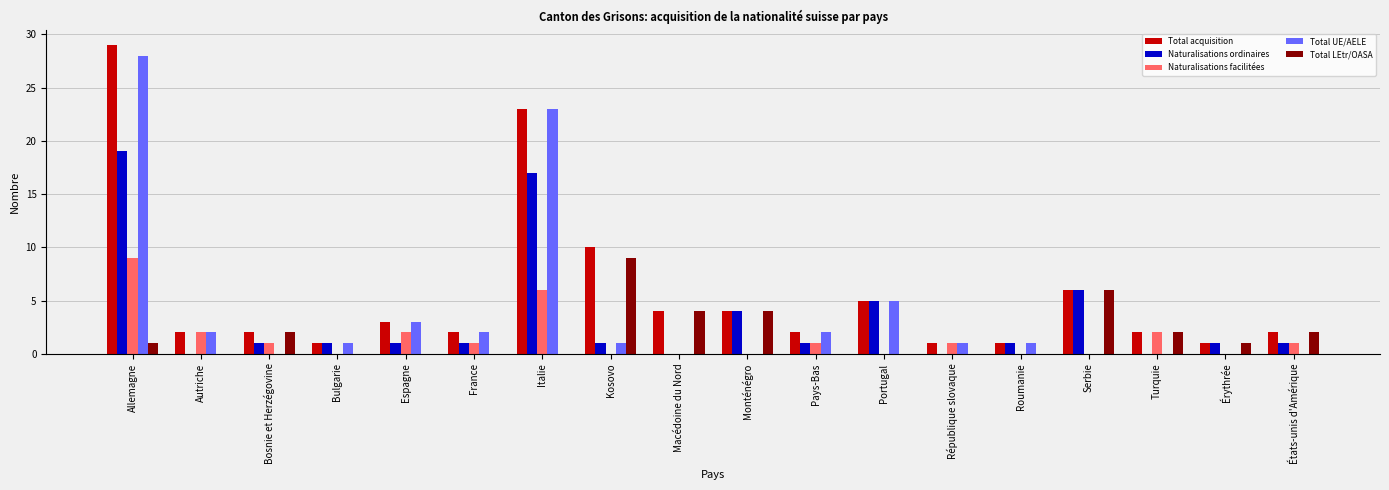

Which series changed the most between Allemagne and États-unis d'Amérique?

Total UE/AELE